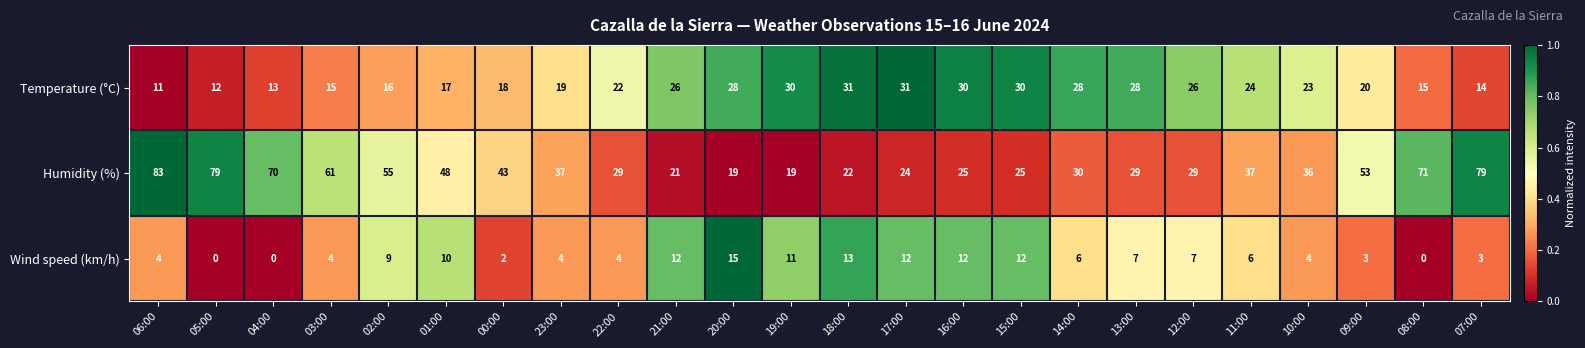

How many positive values does the Wind speed (km/h) series have?

21